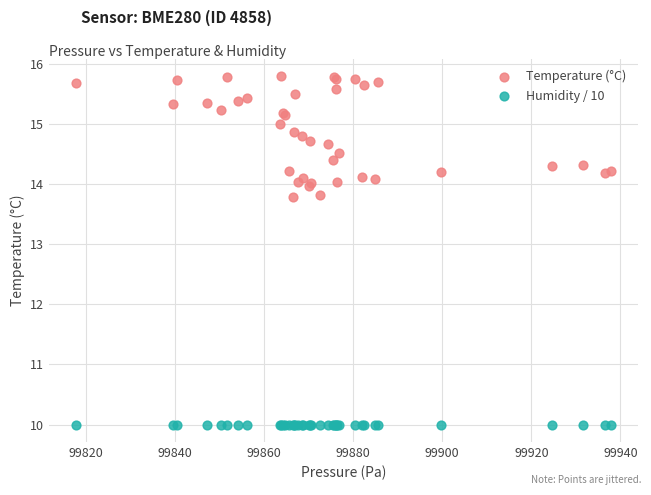

Which series contains the highest Y value?

Temperature (°C)